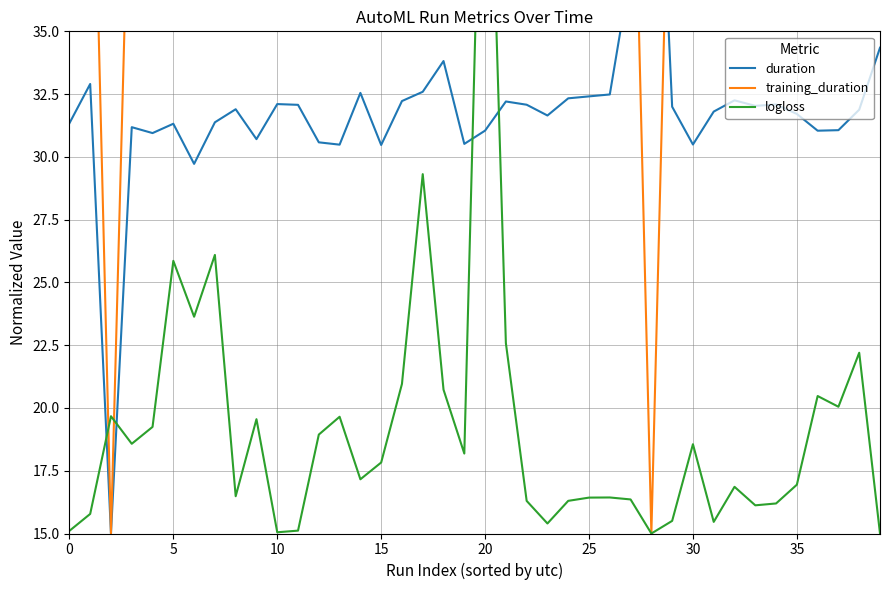

Is it true that duration equals 30.5 at 30?

True